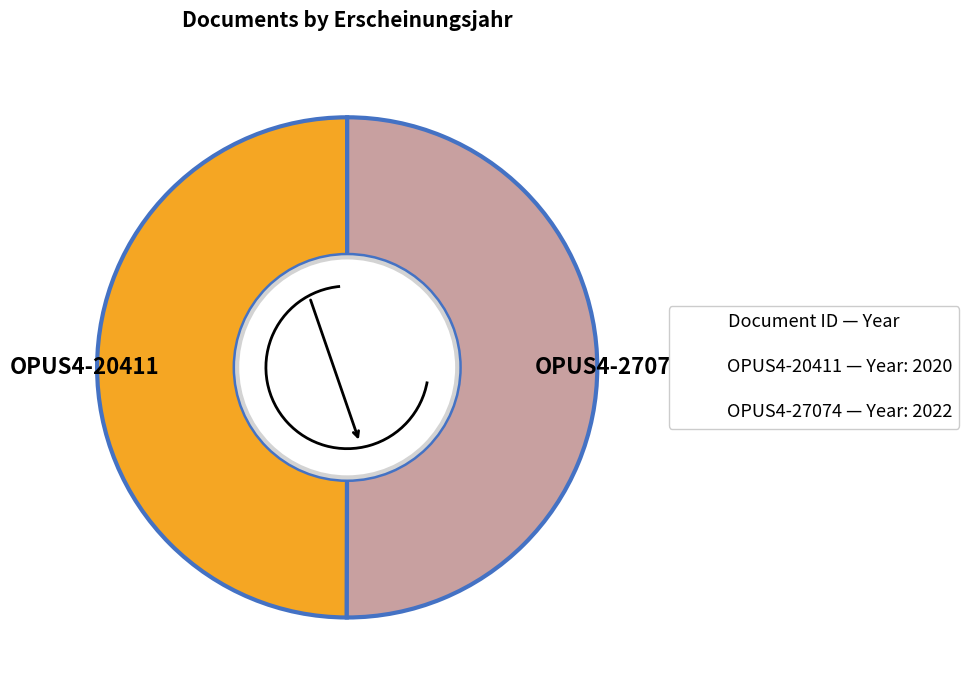

Approximately how many times larger is the value at OPUS4-20411 compared to OPUS4-27074?

1.0